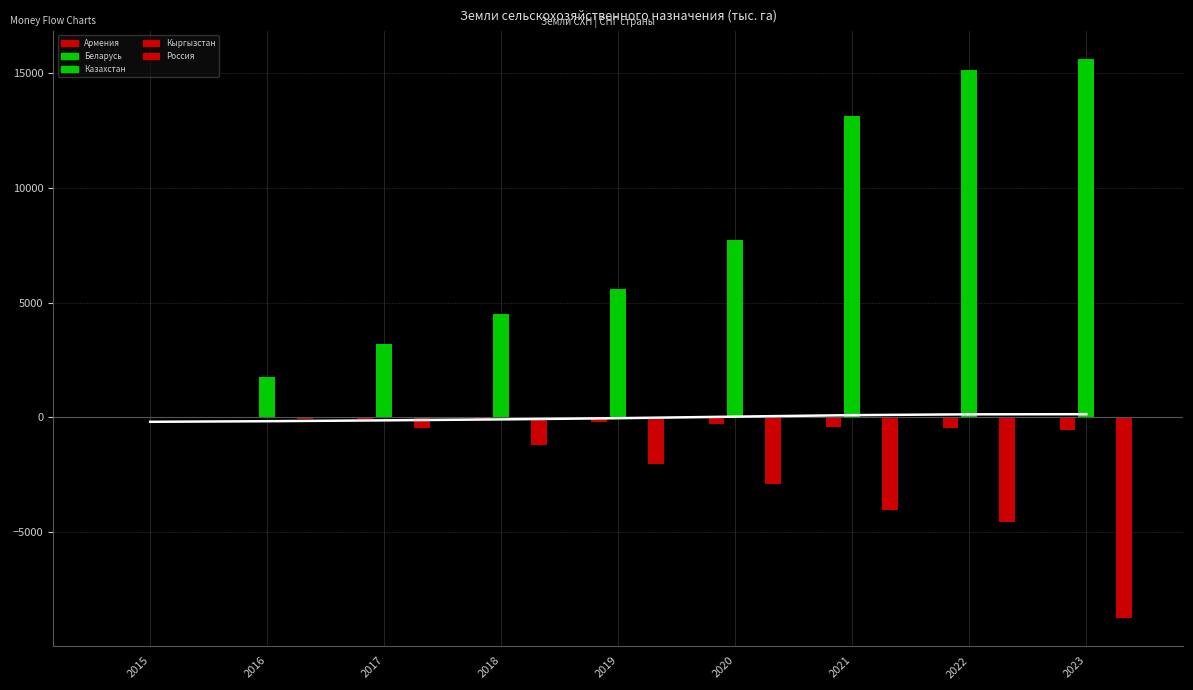

Which series has the largest total across all categories?

Казахстан